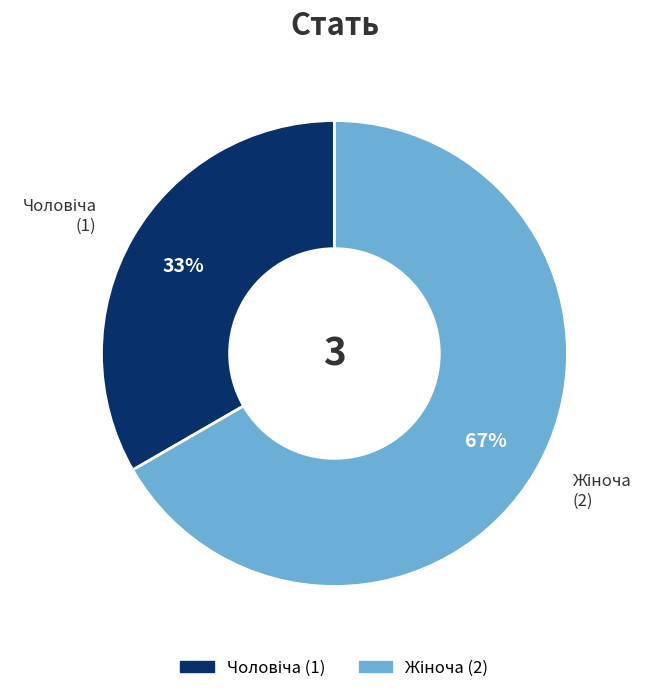

To the nearest percent, what is the average slice percentage?

50%